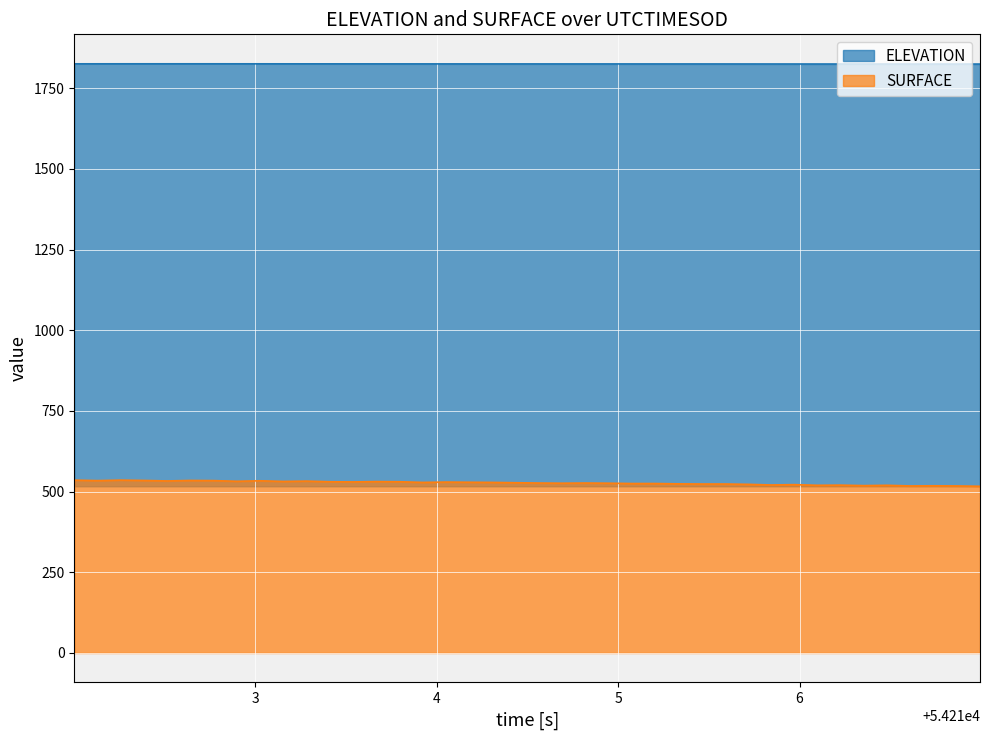

At 54212.8982, list the series in order from smallest to largest.

SURFACE, ELEVATION